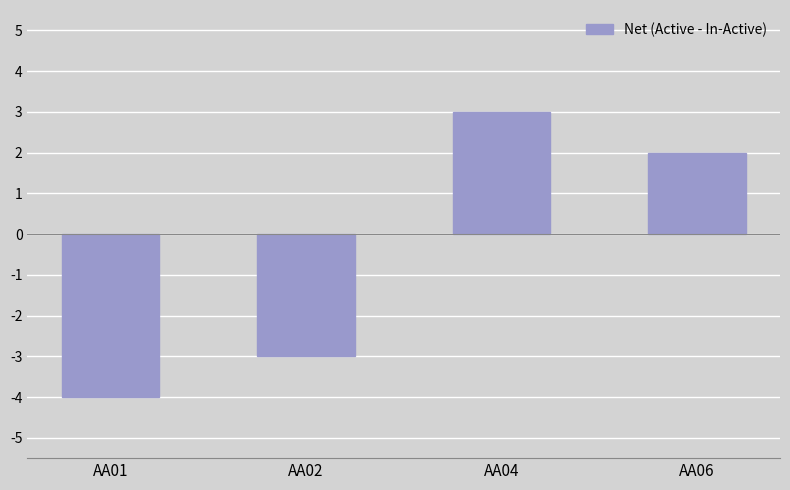

List the labels in order of value, smallest first.

AA01, AA02, AA06, AA04